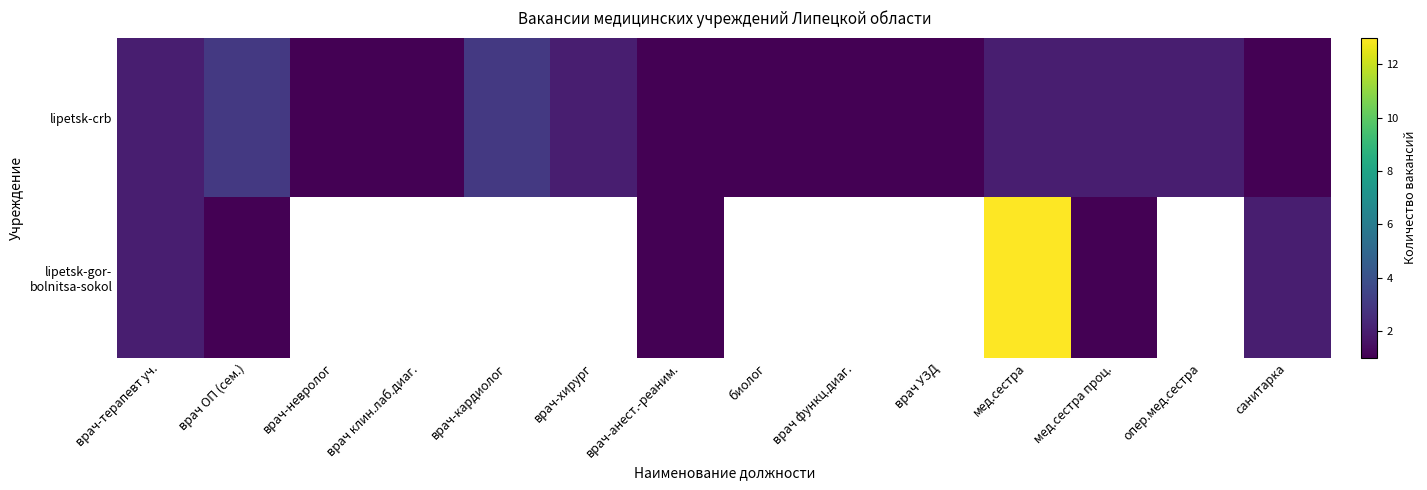

True or false: lipetsk-crb has a value of 0.2 at врач-анест.-реаним..

False